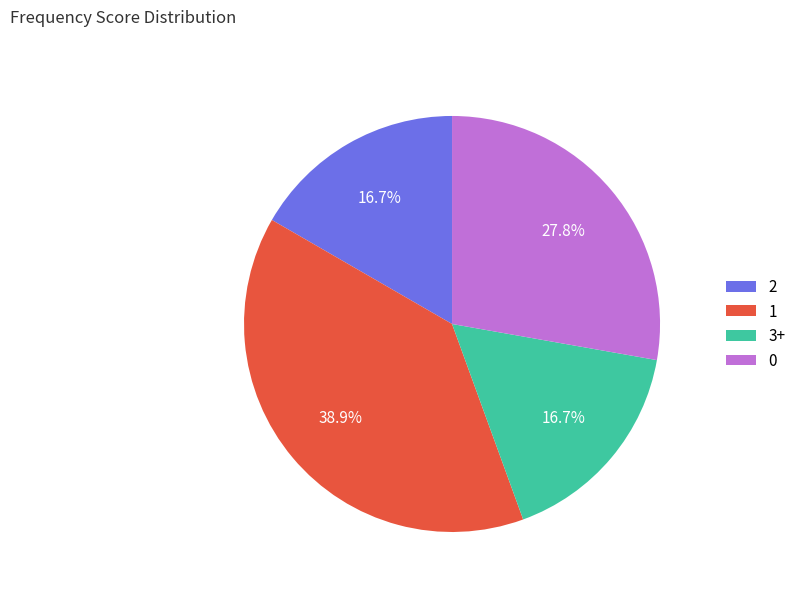

Approximately how many times larger is the value at 1 compared to 0?

1.4